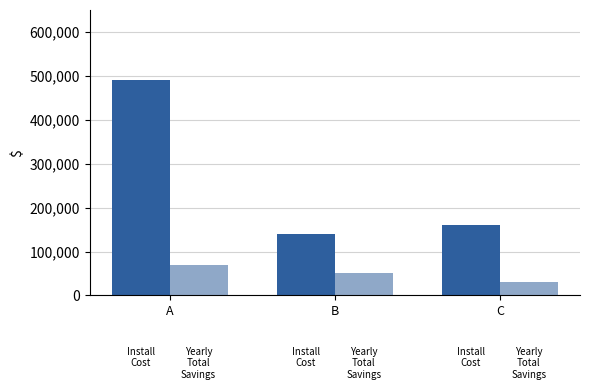

Rank the series by their average value, from highest to lowest.

Install Cost, Yearly Total Savings